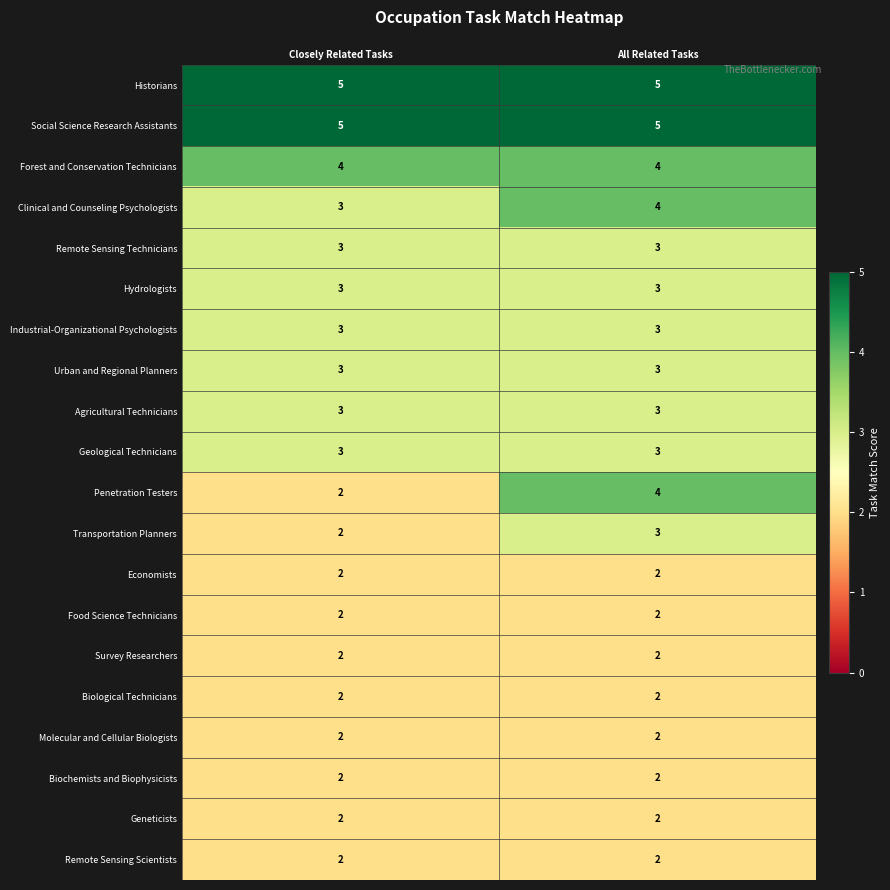

What is the maximum value shown in the chart?

5